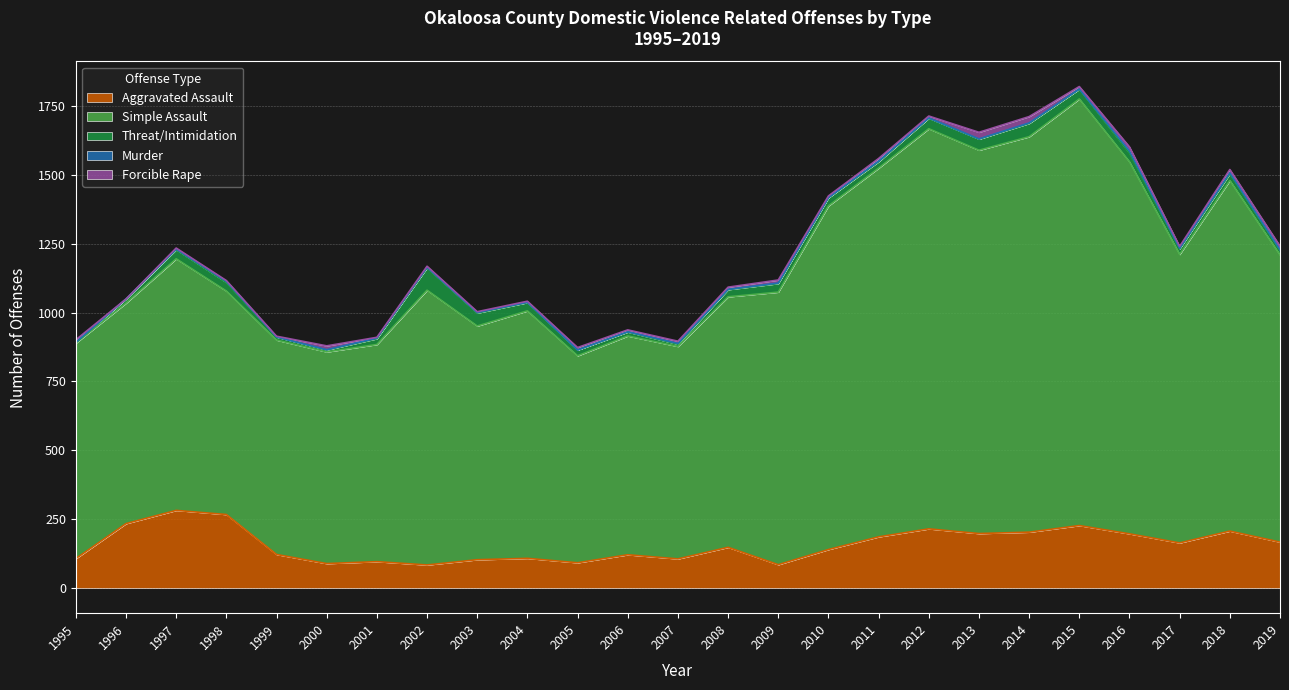

At which label is Forcible Rape closest to 12?

2018